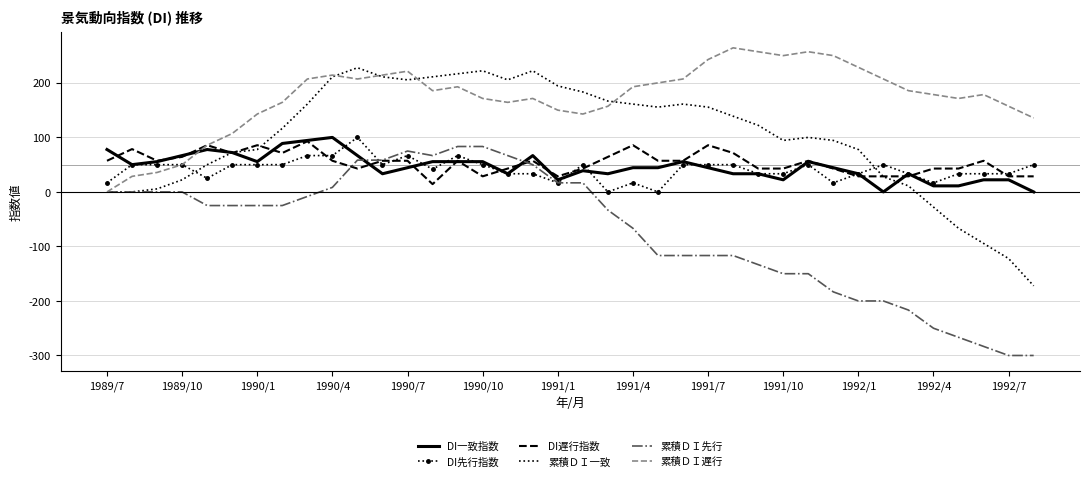

What is the maximum value shown in the chart?

264.3